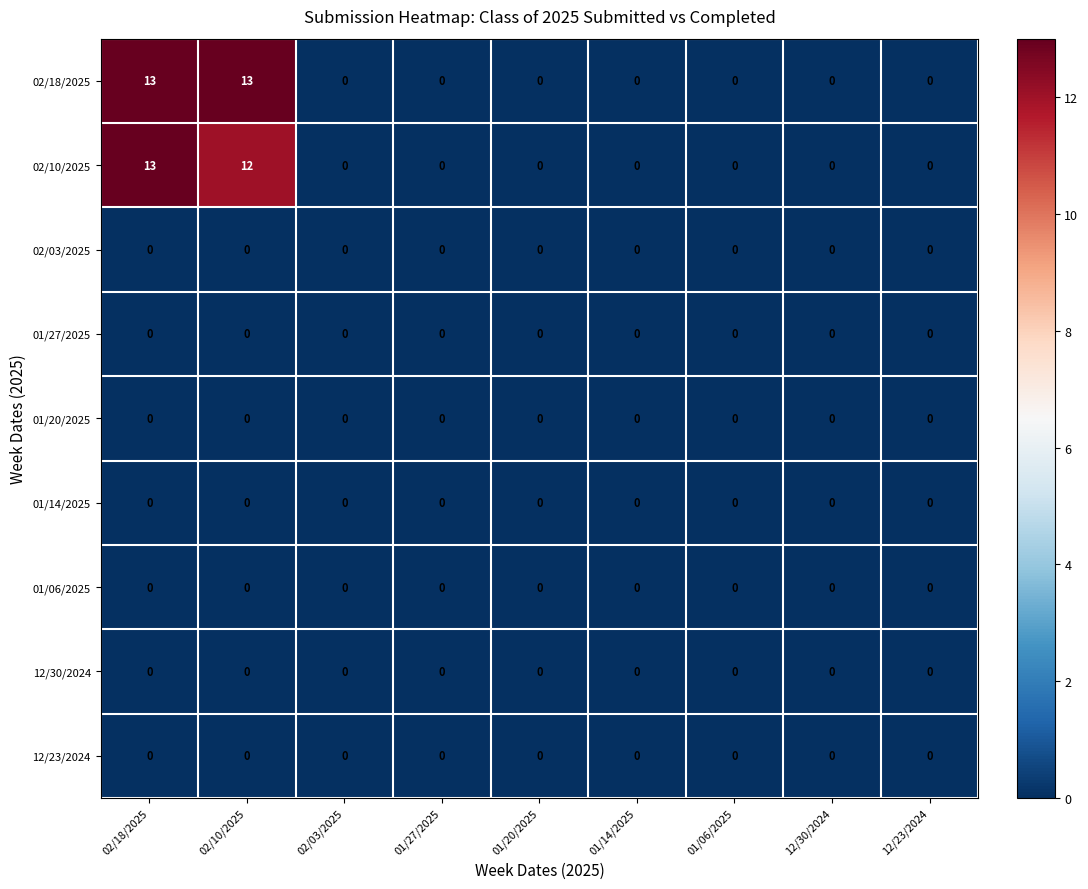

Which series has the largest total across all categories?

02/18/2025